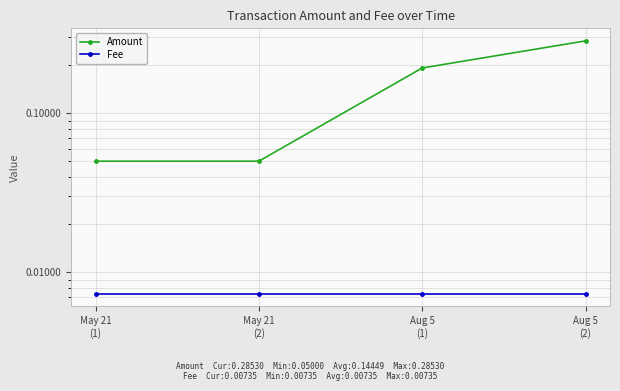

Is it true that Fee equals 0.0 at May 21
(2)?

True